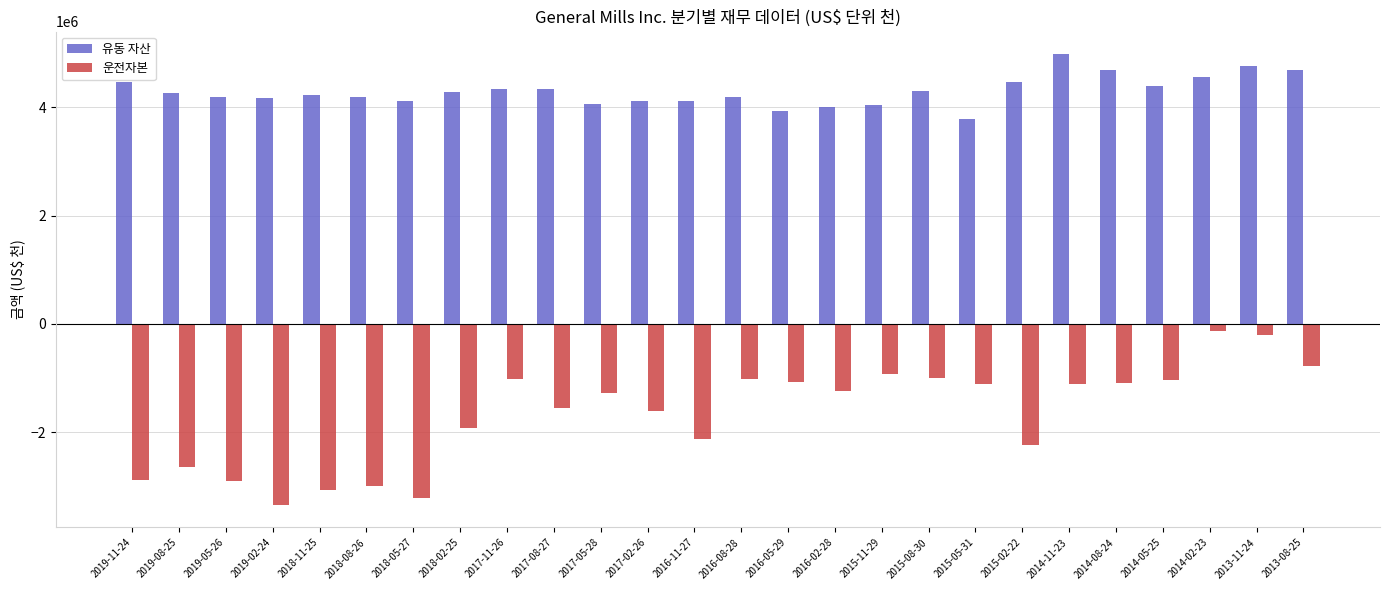

What are all the series names shown in the legend?

유동 자산, 운전자본